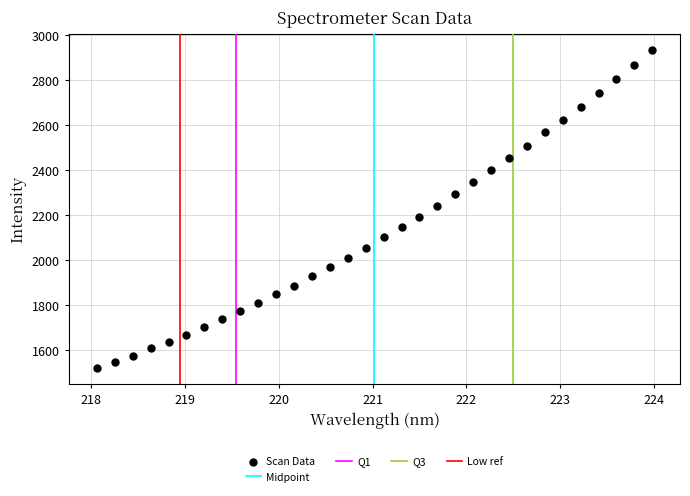

What is the range of X values (max minus min)?

5.9